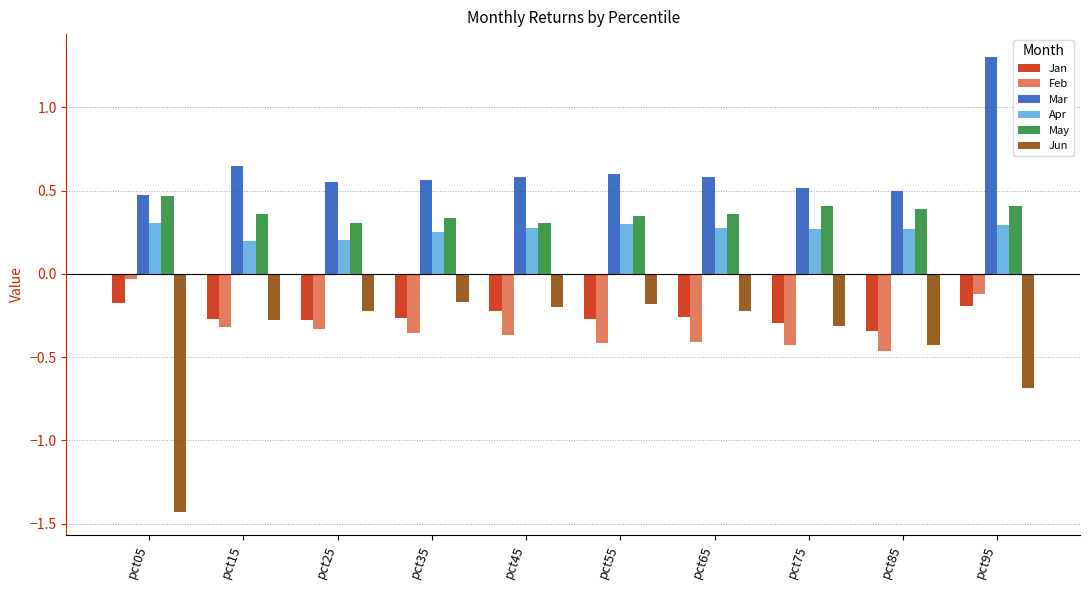

What is the sum of all Mar values?

6.3